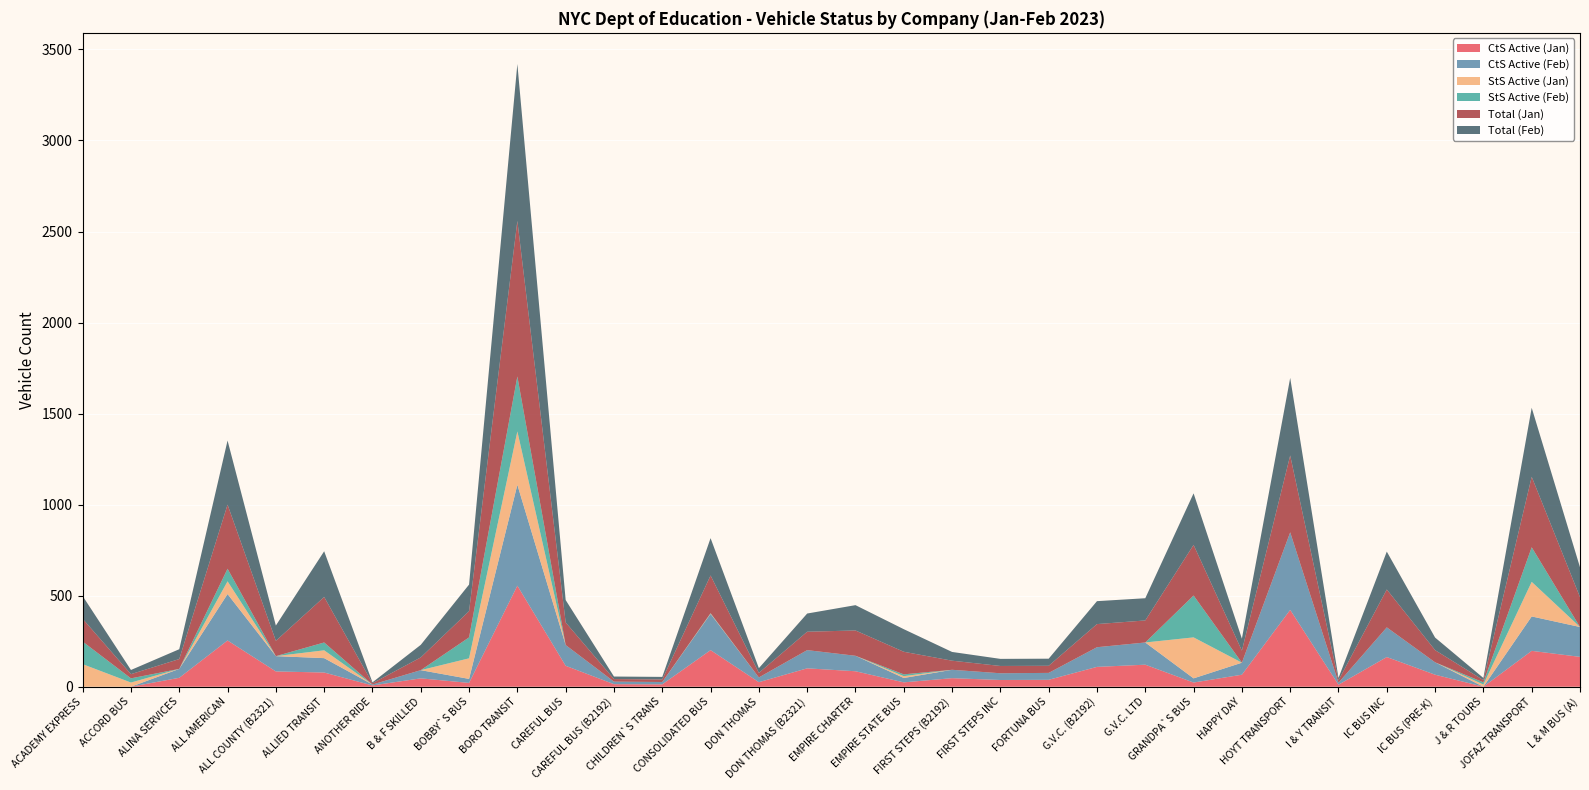

Reading left to right, extract all data points from this chart.

CtS Active (Jan): 0	0	49	254	84	78	7	46	21	555	115	14	13	201	25	101	85	24	47	37	38	109	121	23	66	422	11	163	66	0	197	164
CtS Active (Feb): 0	0	49	255	84	79	5	45	22	554	114	14	13	199	26	100	85	24	46	37	38	108	122	23	66	426	11	163	68	0	189	164
StS Active (Jan): 124	23	0	70	0	43	0	0	113	293	0	0	0	2	0	0	0	10	0	0	0	0	0	225	0	0	0	0	0	12	190	0
StS Active (Feb): 124	23	0	69	0	43	0	0	115	302	0	0	0	2	0	0	0	10	0	0	0	0	0	230	0	0	0	0	0	12	190	0
Total (Jan): 125	23	54	352	84	250	7	70	144	854	124	14	14	207	25	101	139	124	50	40	39	127	121	278	66	422	13	208	67	12	387	164
Total (Feb): 125	23	54	352	84	251	5	69	146	862	123	14	14	205	26	100	139	124	48	39	39	126	122	283	66	426	13	208	69	12	379	164